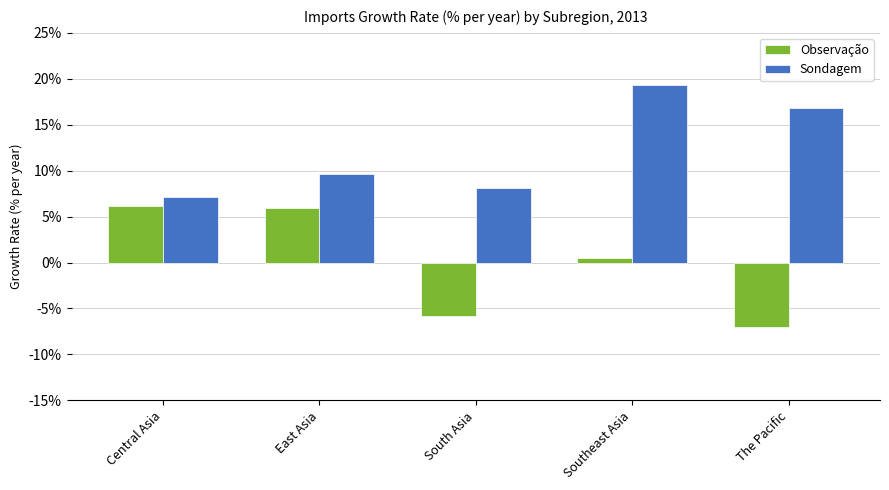

What is the maximum value shown in the chart?

19.3